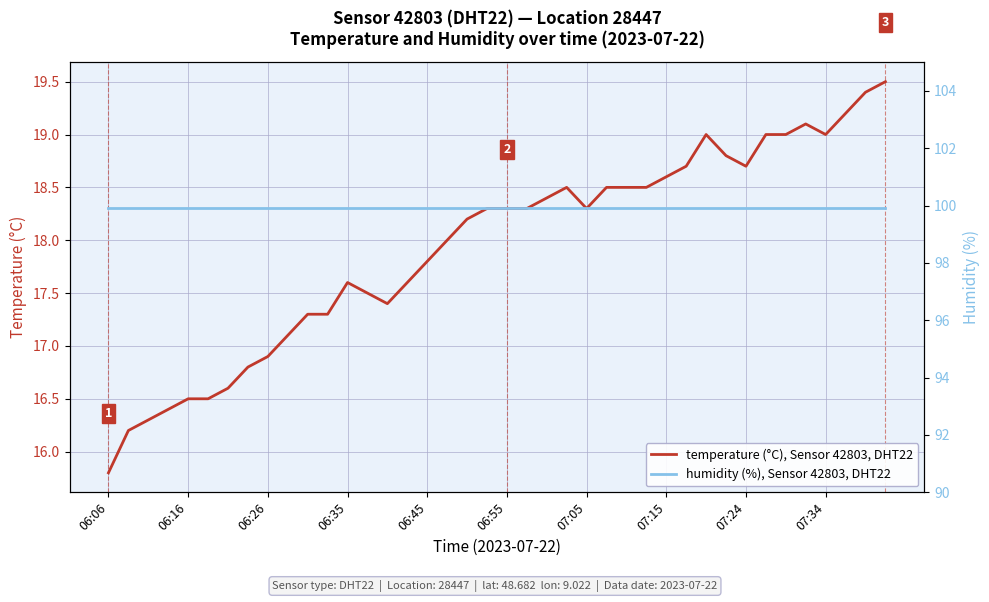

True or false: temperature (°C), Sensor 42803, DHT22 and humidity (%), Sensor 42803, DHT22 cross at least once.

False